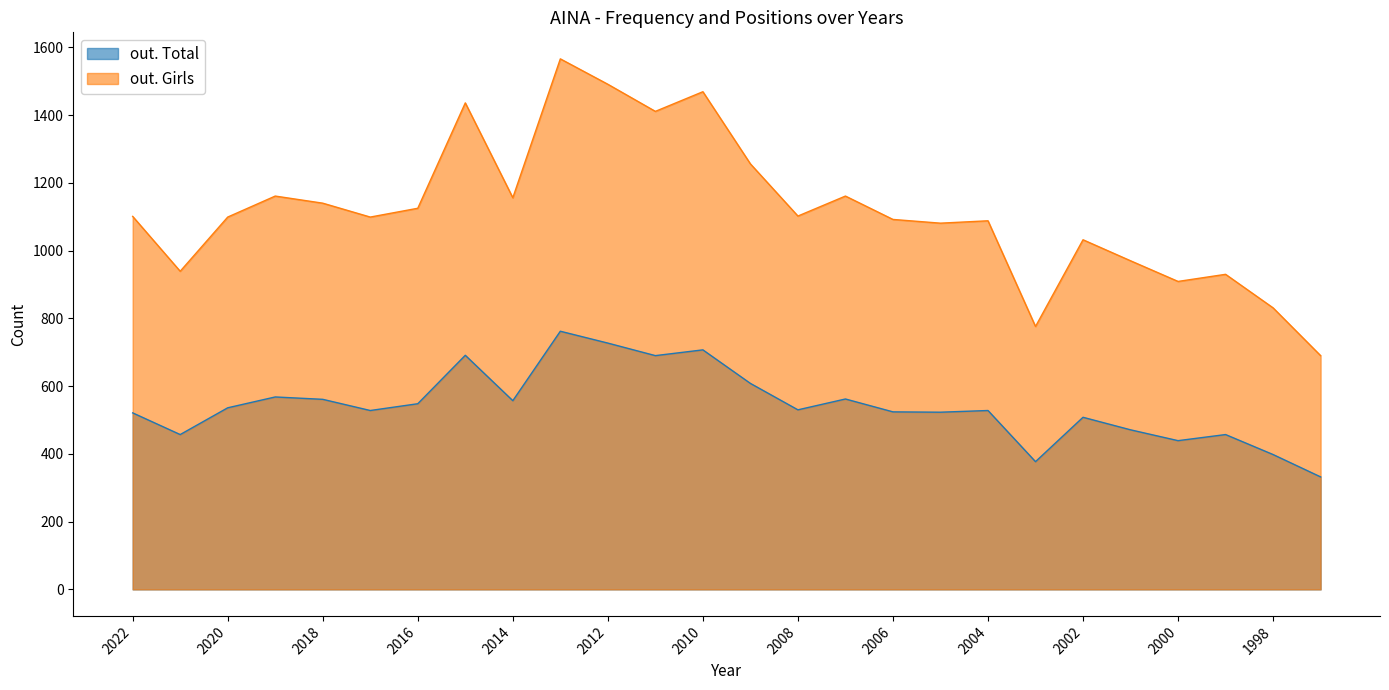

Rank the series at 2022 from highest to lowest value.

out. Girls, out. Total